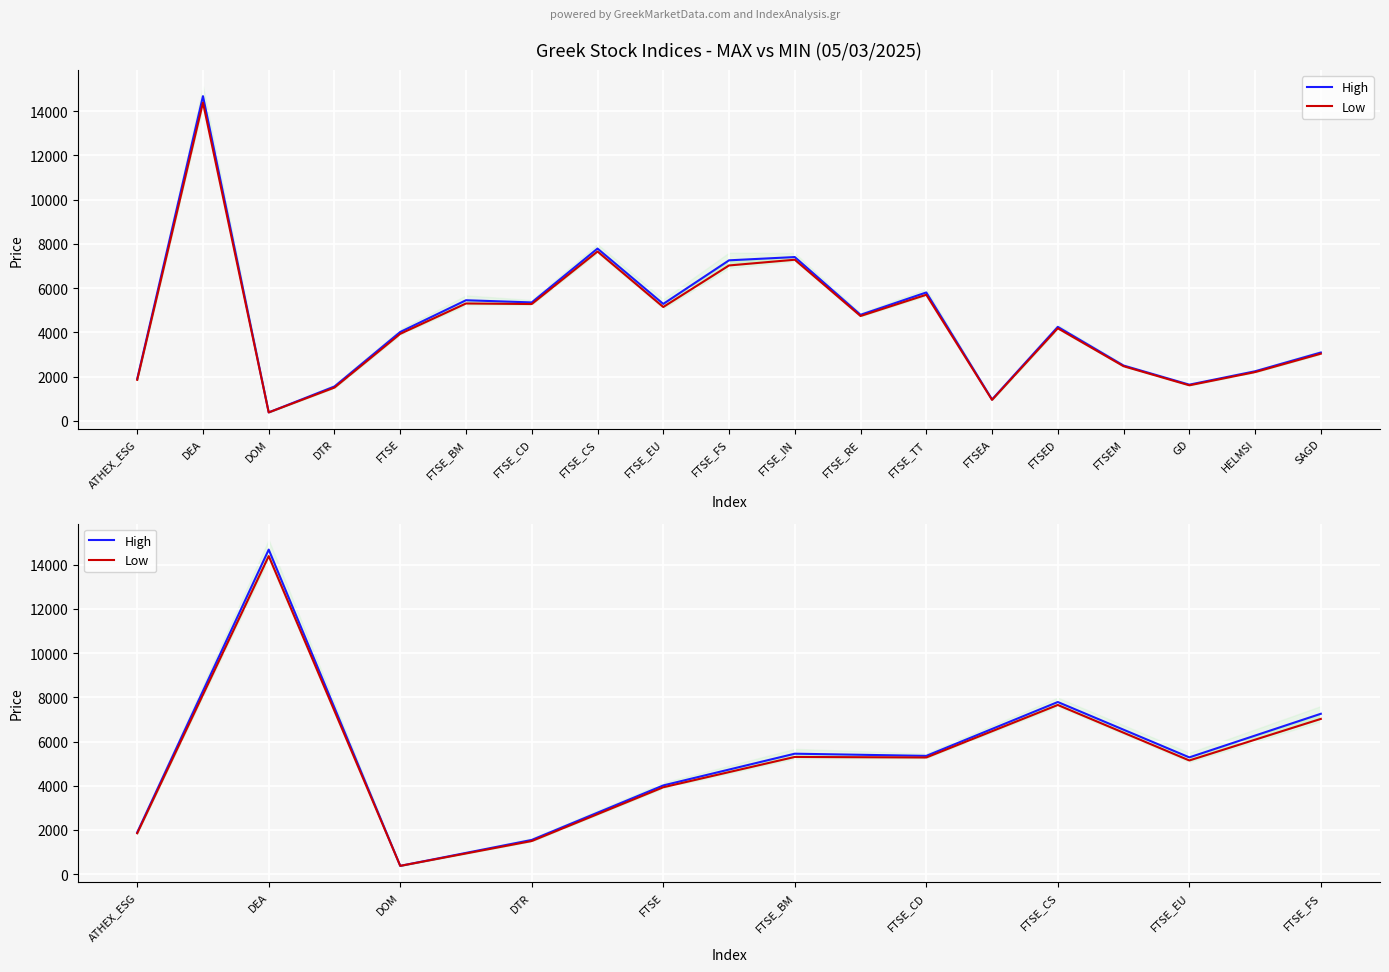

At which category does Low reach its first local valley?

DOM